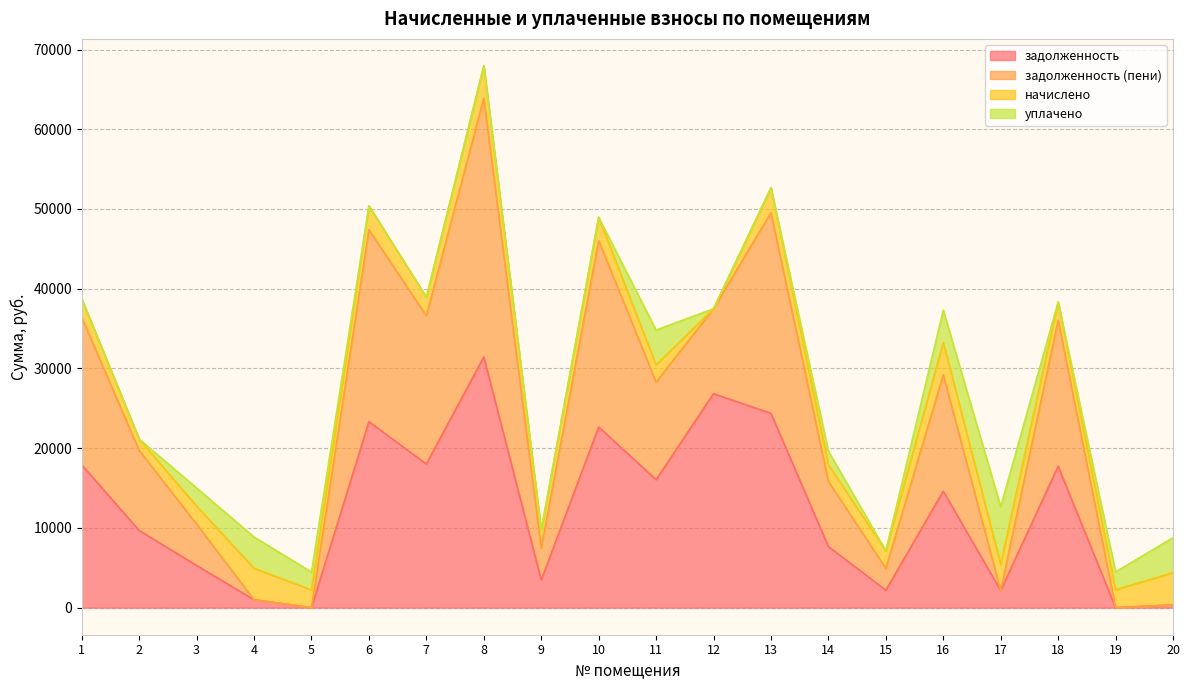

At which category is the sum across all series the highest?

8